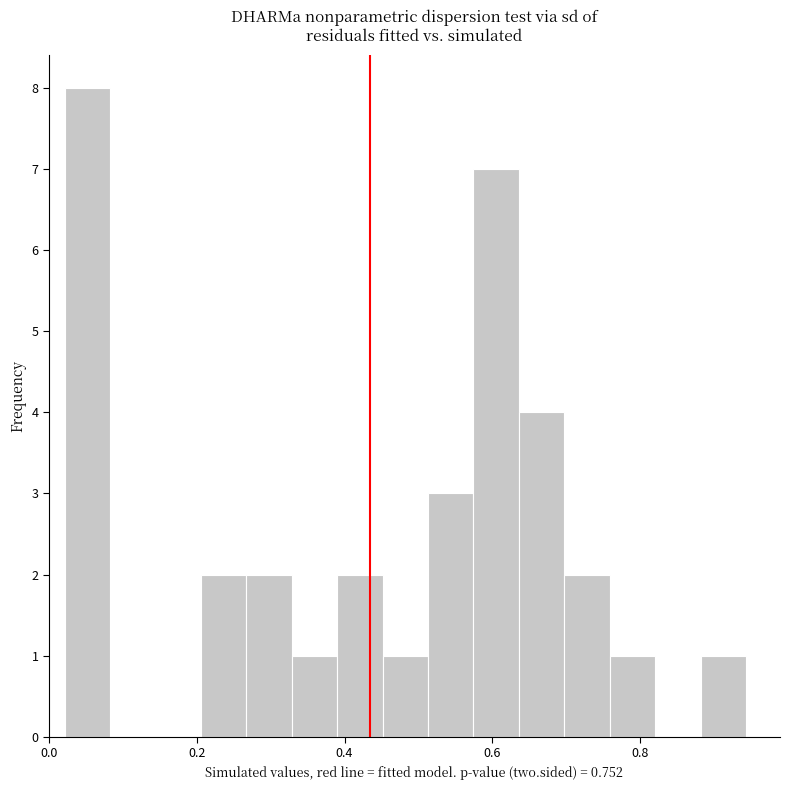

Around what value on the x-axis is the tallest bar? Give the approximate position of its centre, as read against the axis.

0.06